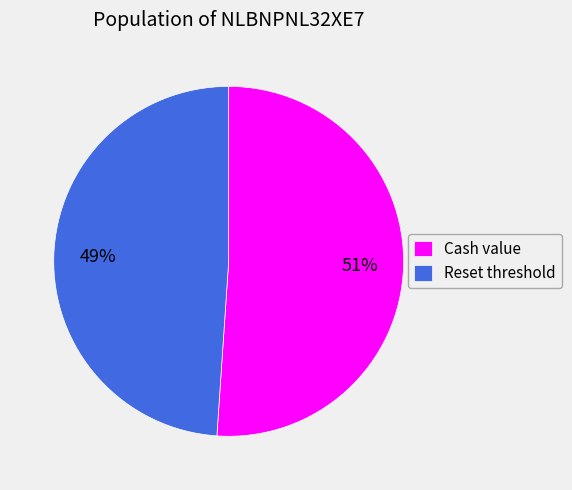

The Cash value slice represents 61% of the pie. True or false?

False